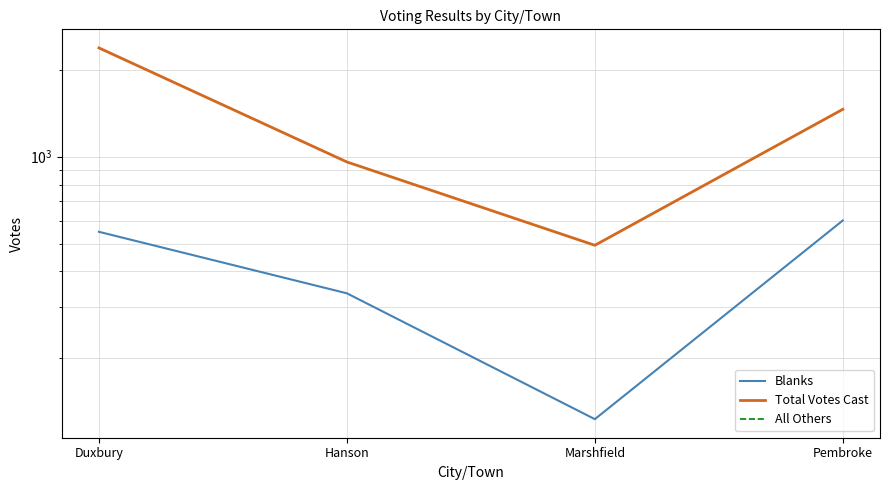

Is the value of All Others at Duxbury greater than the value of Total Votes Cast at Marshfield?

No